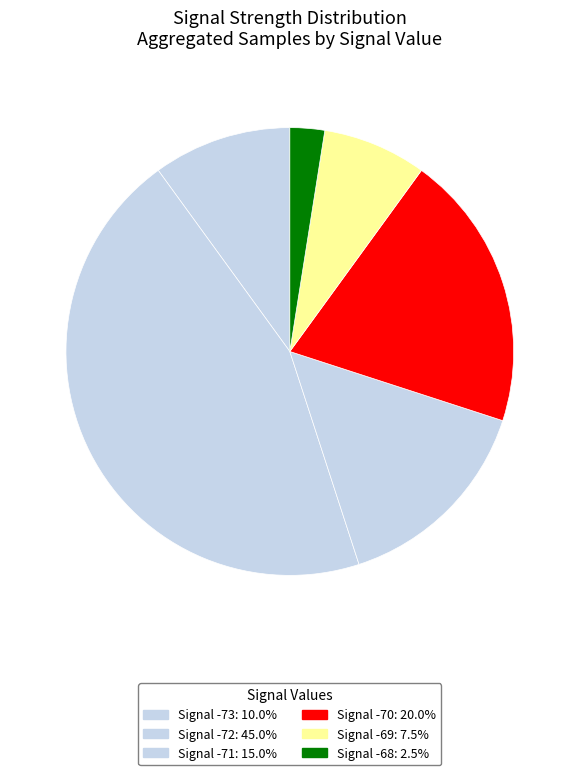

Count the number of slices in the pie.

6